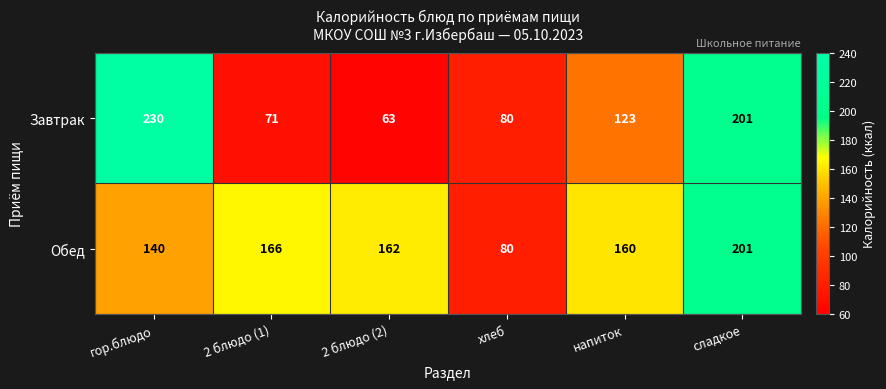

What is the highest value of the Завтрак series?

230